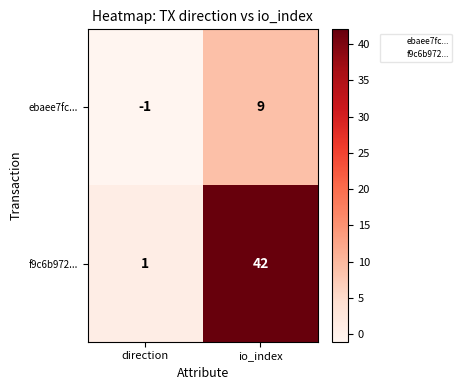

What is the spread (max minus min) of values at io_index?

33